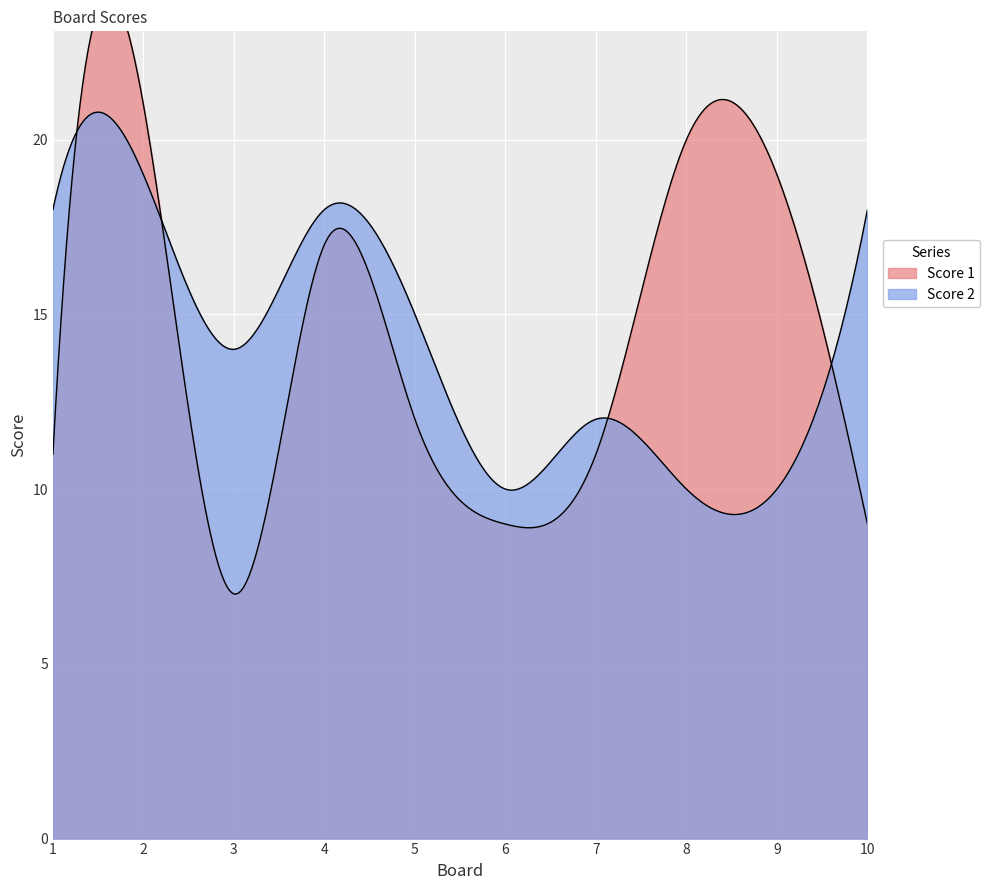

Which series has the widest spread of values?

Score 1